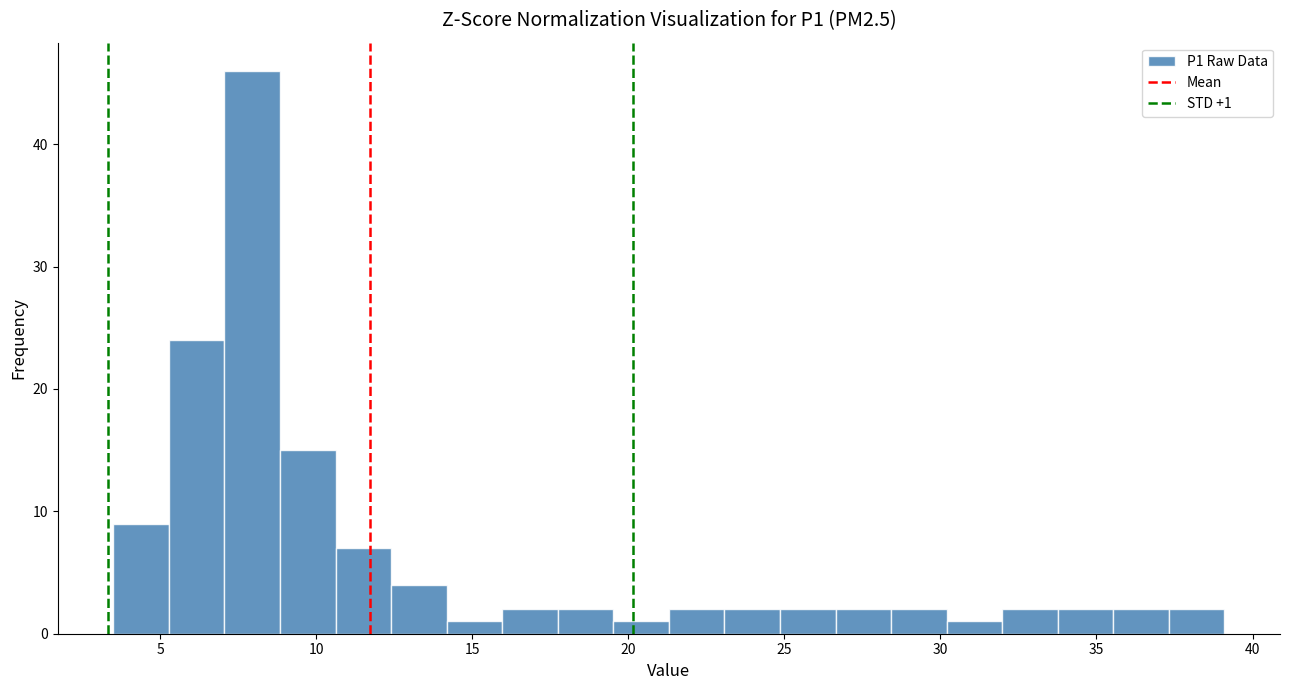

Read against the x-axis, roughly where is the centre of the tallest bar?

8.0